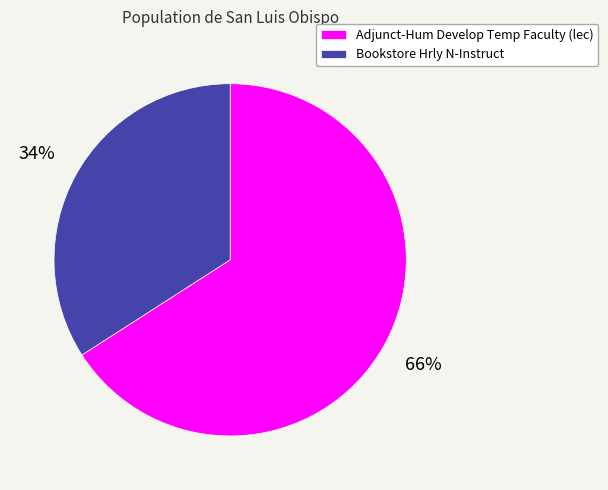

How many slices are in this pie chart?

2